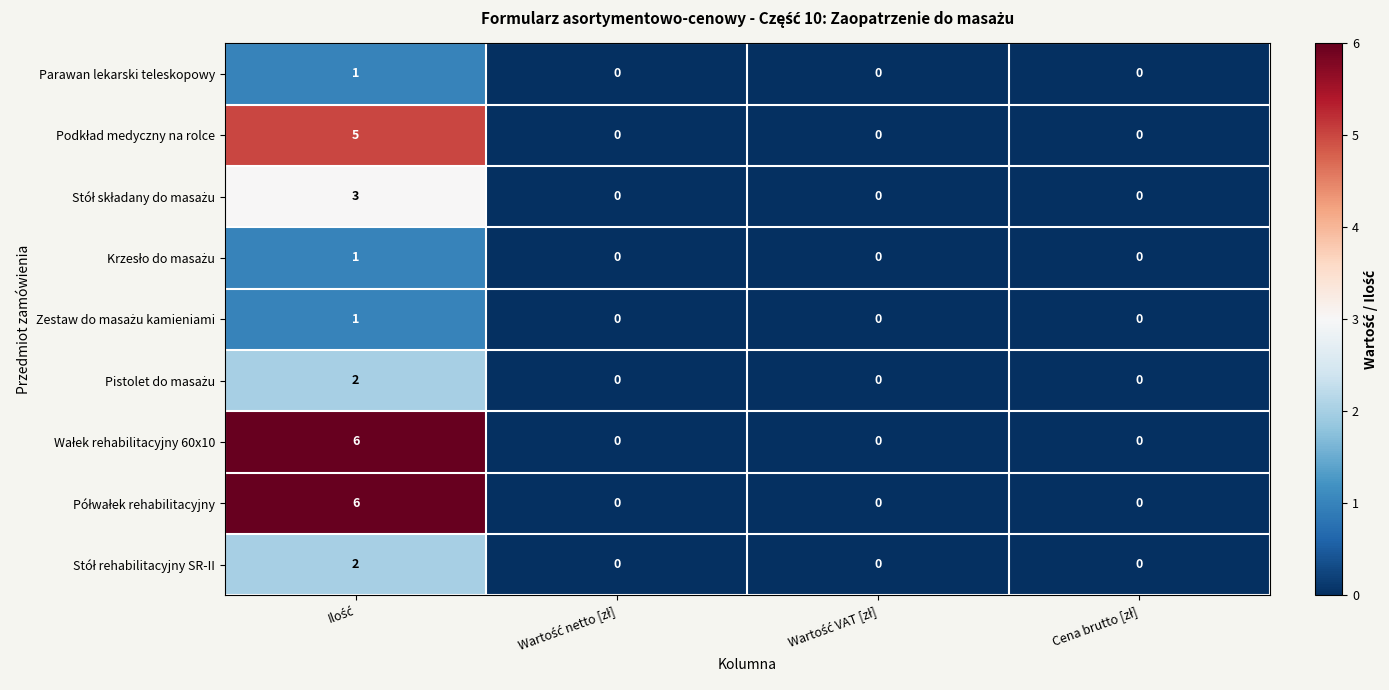

What is the maximum value shown in the chart?

6